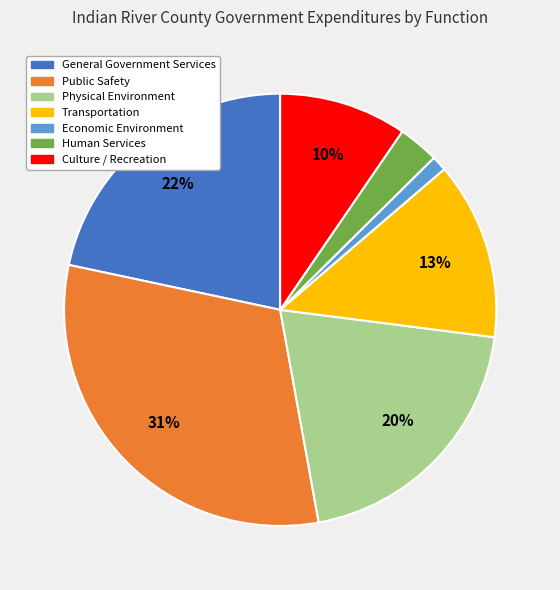

How many segments does this pie chart have?

7